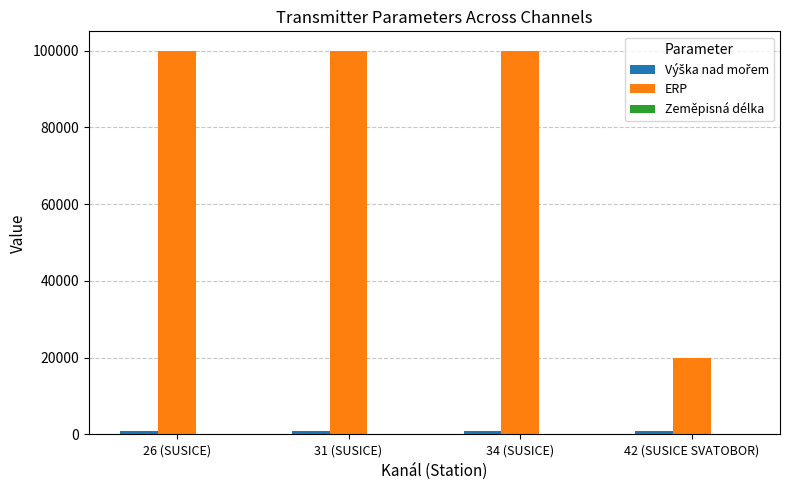

What is the highest value of the ERP series?

100000.0